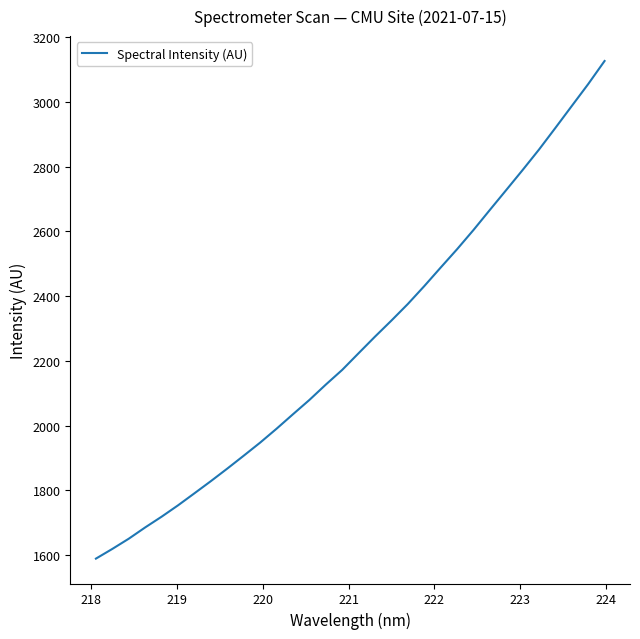

What is the average value?

2254.8